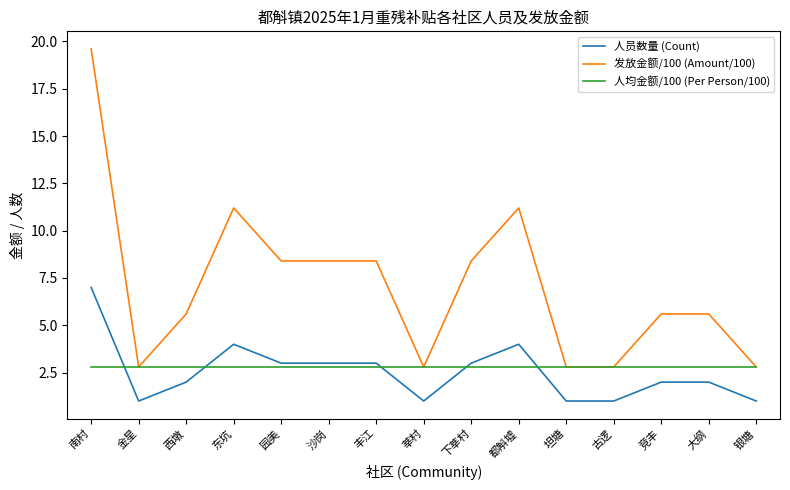

Which series has the largest total across all categories?

发放金额/100 (Amount/100)